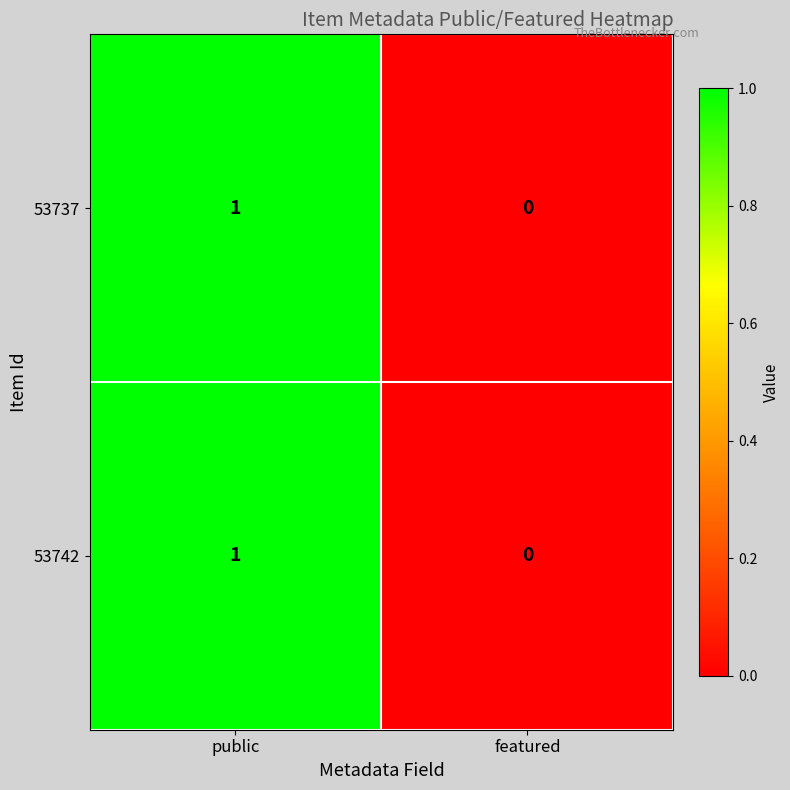

Where is 53742 nearest to the value 0?

featured